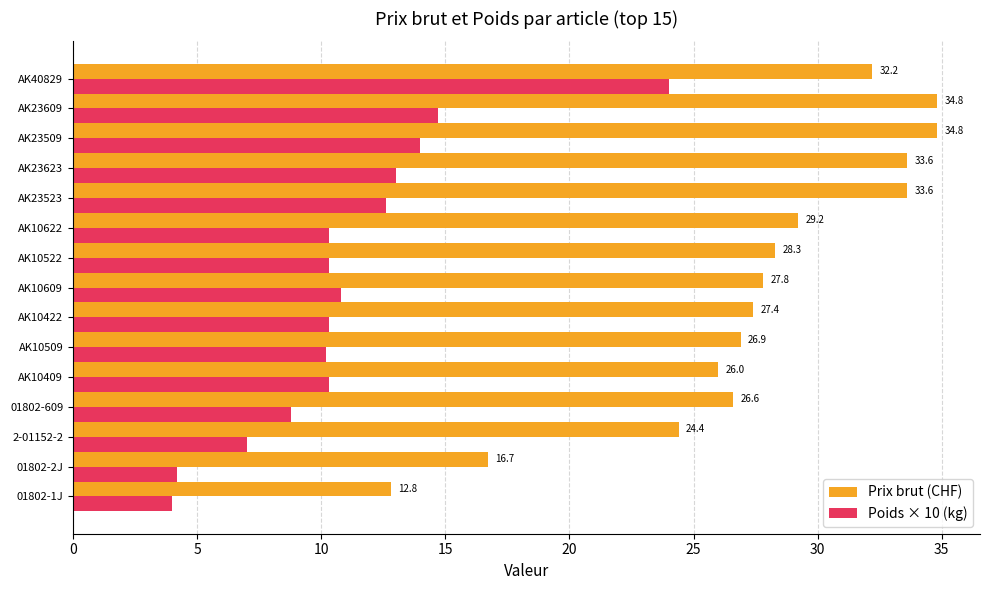

Is it true that Prix brut (CHF) equals 24.4 at 2-01152-2?

True